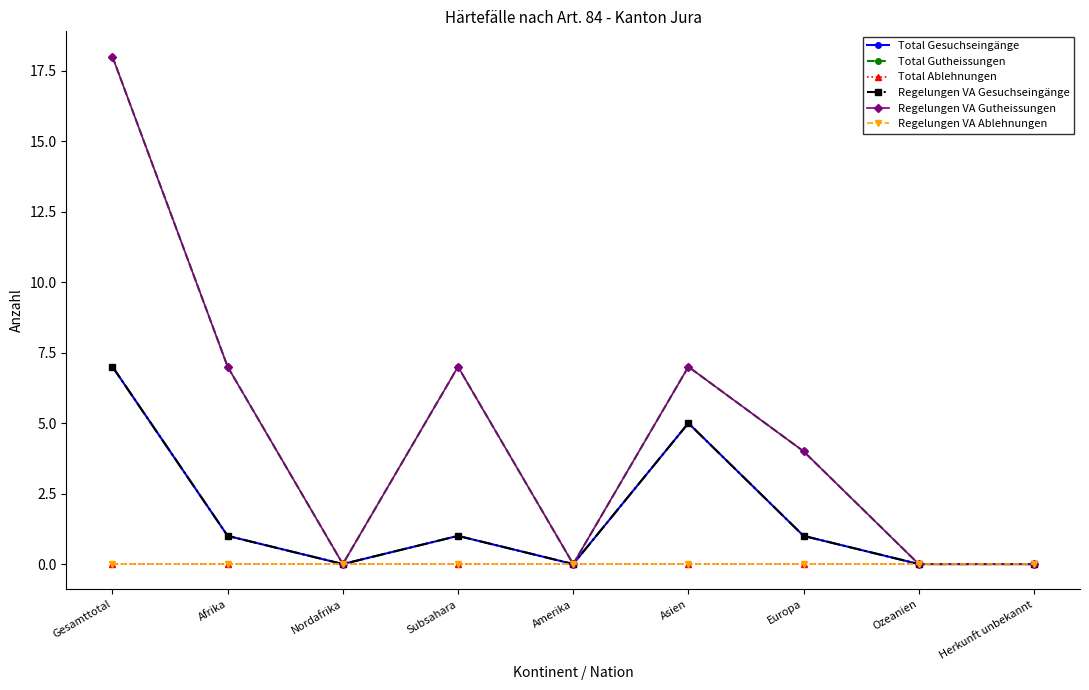

What is the difference between the maximum and minimum values in the Regelungen VA Gesuchseingänge series?

7